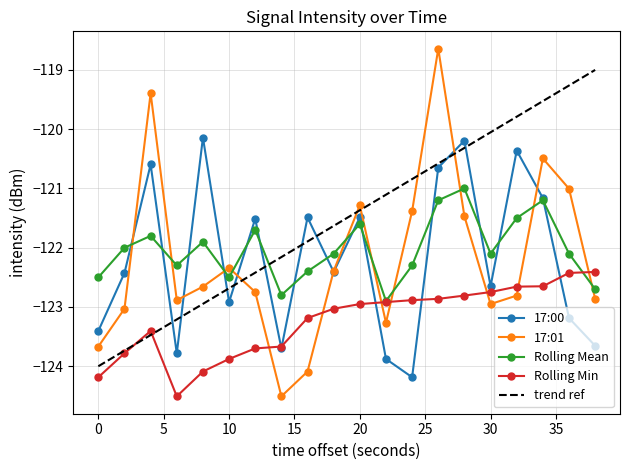

Which series has the widest spread of values?

17:01